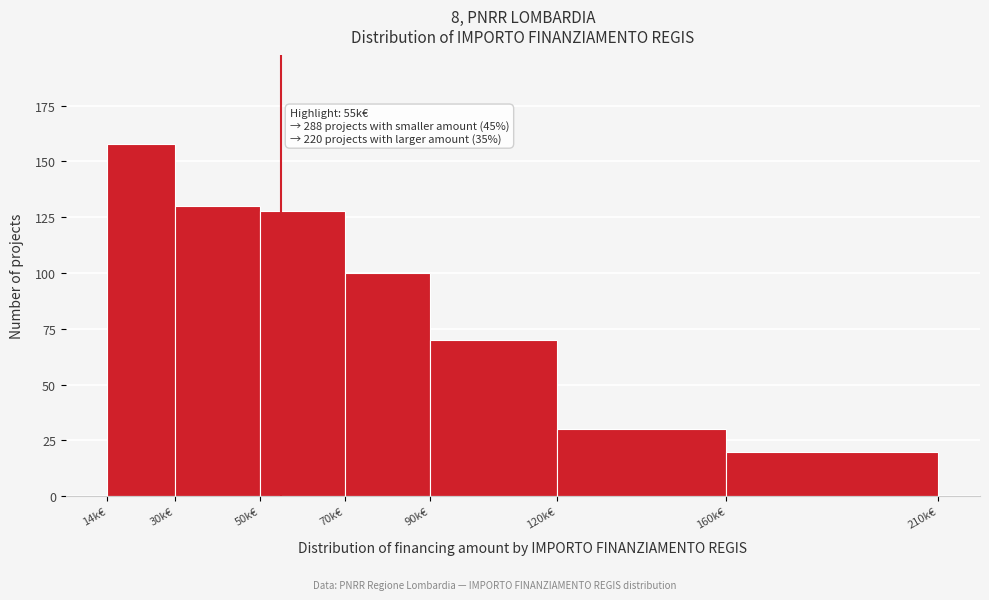

Reading left to right, what are all the values shown in this chart?

158	130	128	100	70	30	20